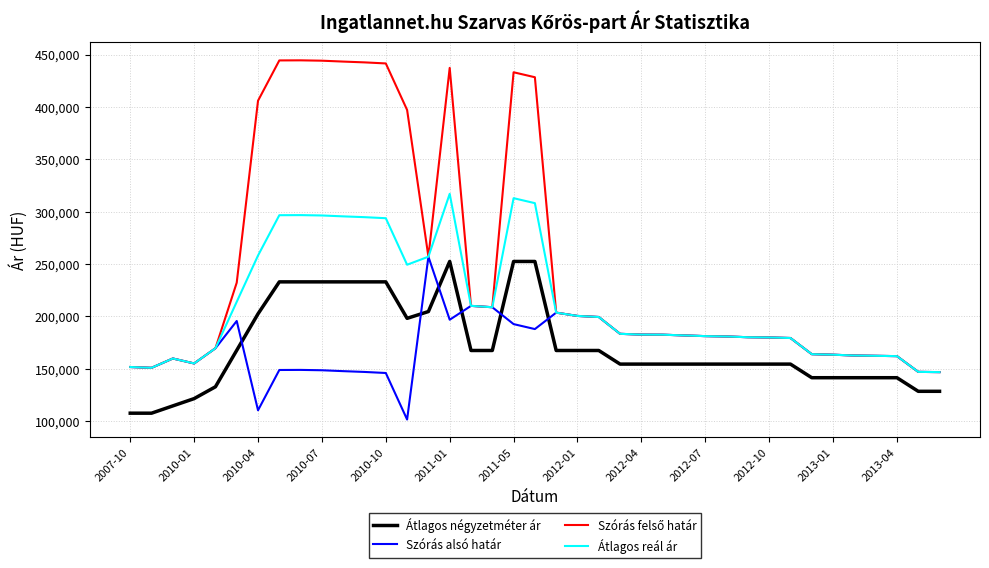

What is the maximum value shown in the chart?

444477